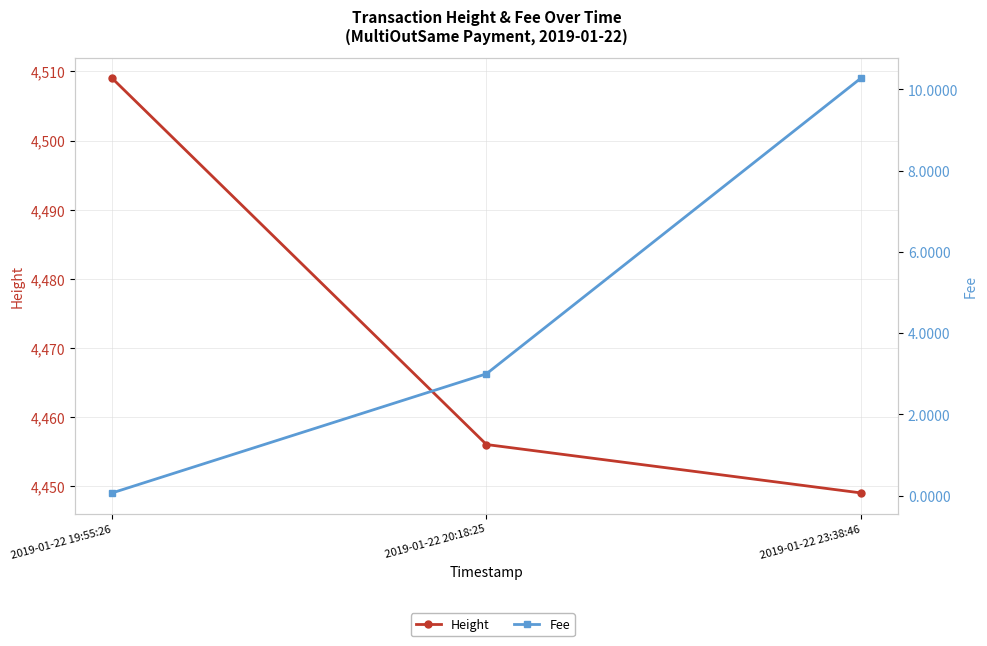

Between 2019-01-22 23:38:46 and 2019-01-22 20:18:25, which is larger?

2019-01-22 20:18:25